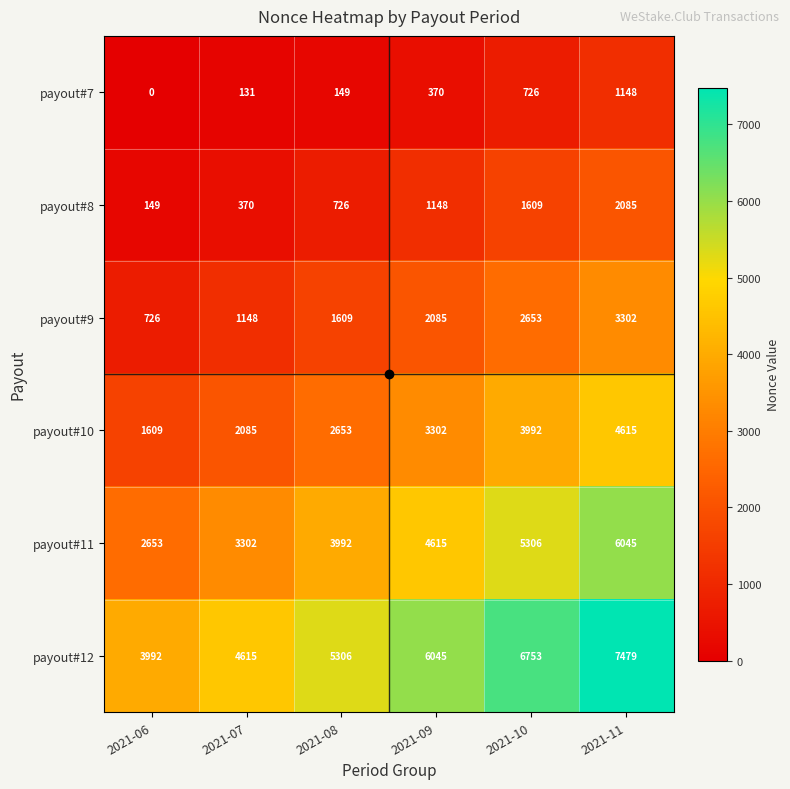

True or false: payout#8 has a value of 2124 at 2021-10.

False